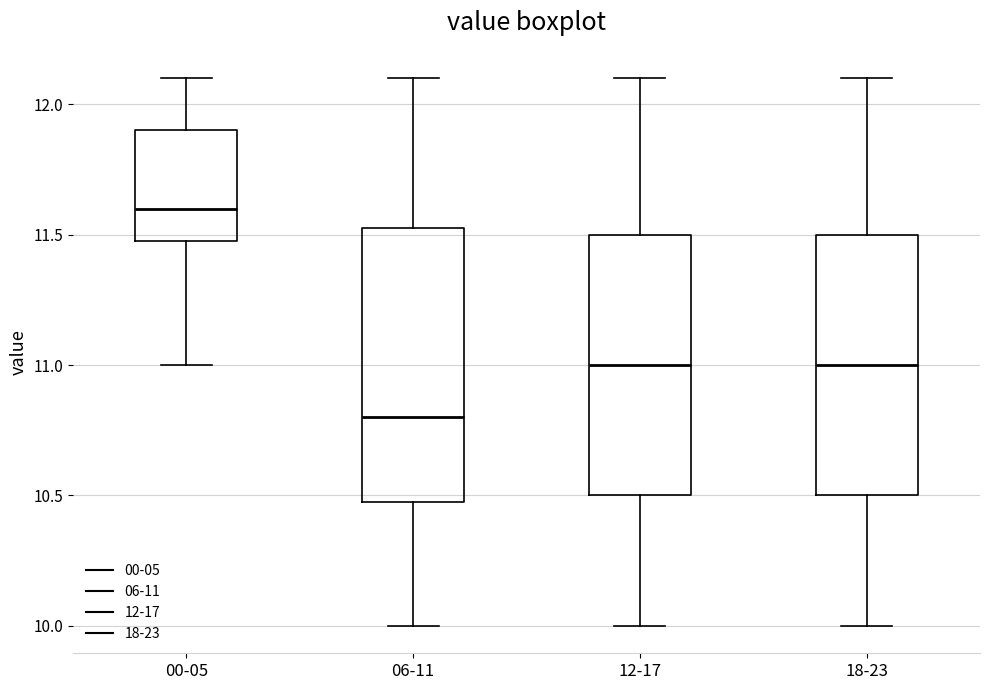

Which box's median line is the highest?

00-05